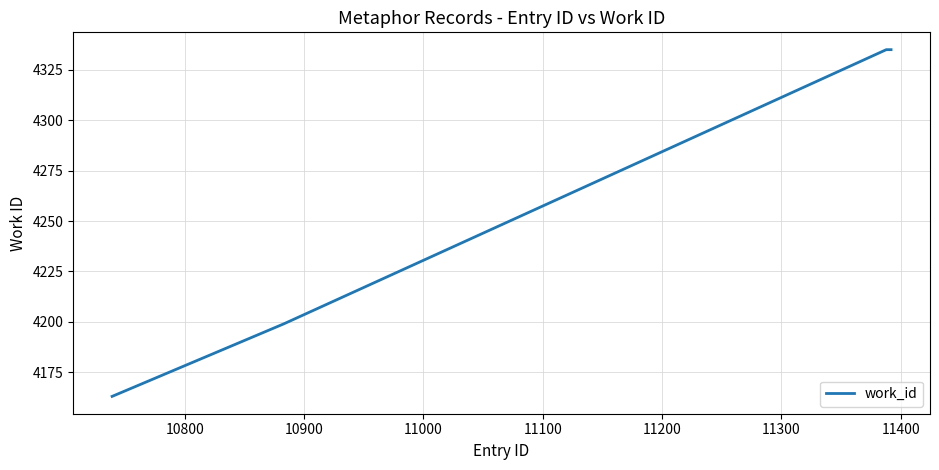

What is the difference between the second highest and second lowest values?

136